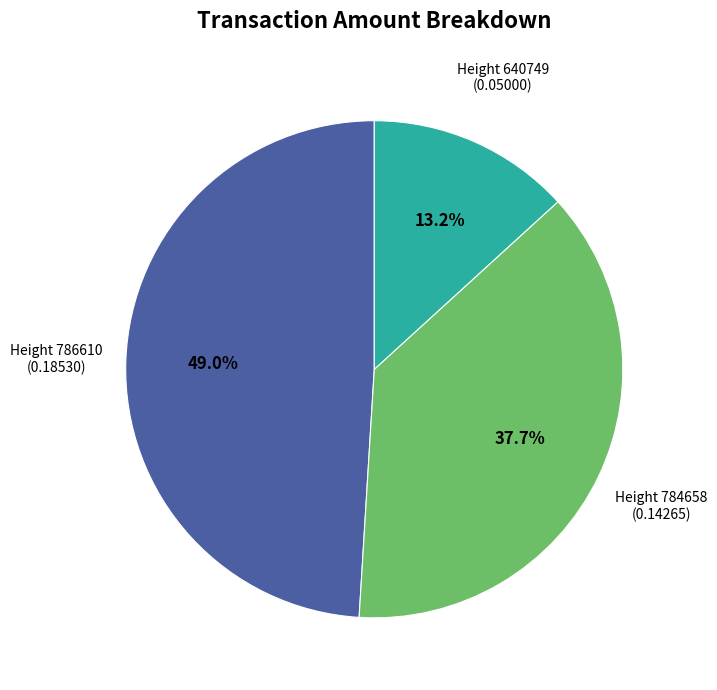

Is there a majority slice in this chart?

No